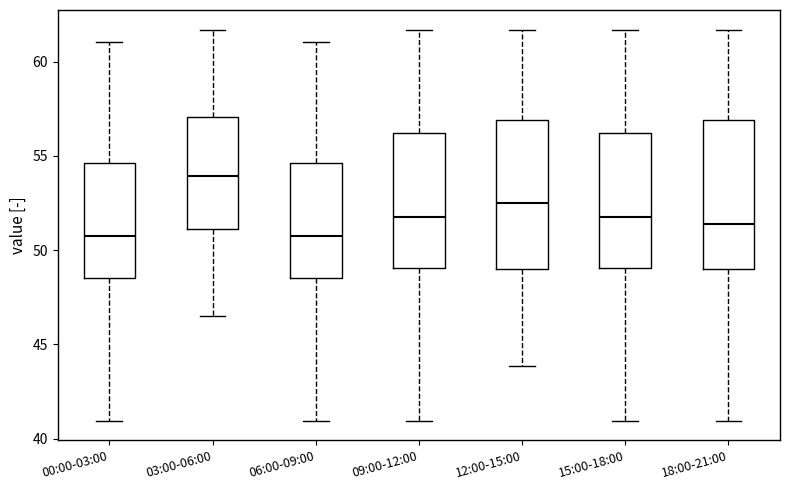

Reading left to right, transcribe this box plot: for each box, give where its median line is, the range the box spans, and where its two whiskers end, as read against the y-axis. The values are not printed on the chart, so give them approximately, as read against the axis.

00:00-03:00: median 51.0, box 48.5 to 54.5, whiskers 41.0 to 61.0
03:00-06:00: median 54.0, box 51.0 to 57.0, whiskers 46.5 to 61.5
06:00-09:00: median 51.0, box 48.5 to 54.5, whiskers 41.0 to 61.0
09:00-12:00: median 52.0, box 49.0 to 56.0, whiskers 41.0 to 61.5
12:00-15:00: median 52.5, box 49.0 to 57.0, whiskers 44.0 to 61.5
15:00-18:00: median 52.0, box 49.0 to 56.0, whiskers 41.0 to 61.5
18:00-21:00: median 51.5, box 49.0 to 57.0, whiskers 41.0 to 61.5